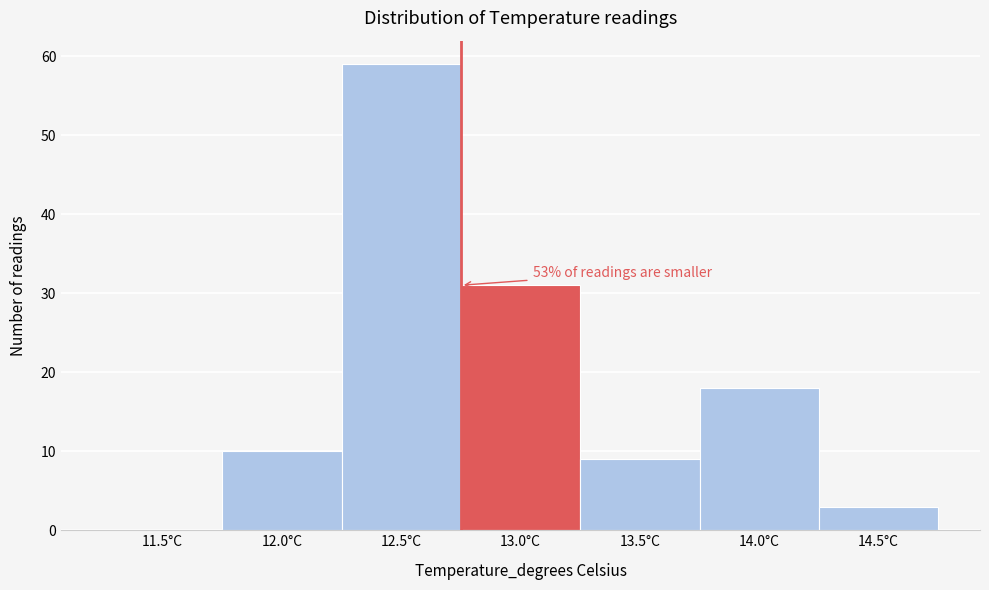

Reading left to right, extract all data points from this chart.

11.5°C=0	12.0°C=10	12.5°C=59	13.0°C=31	13.5°C=9	14.0°C=18	14.5°C=3